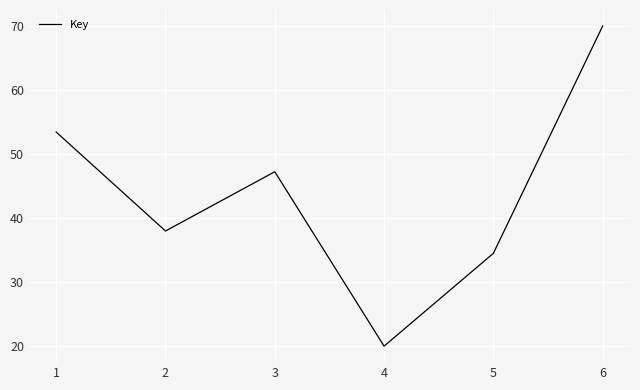

Which label corresponds to the largest value in the chart?

6